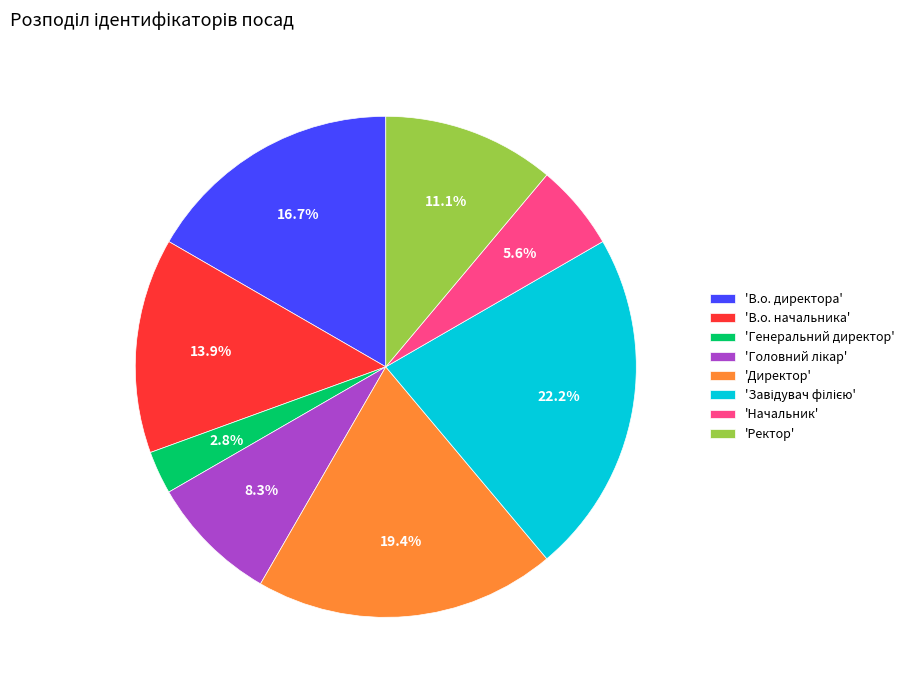

Approximately how many times larger is the value at 'Начальник' compared to 'Генеральний директор'?

2.0